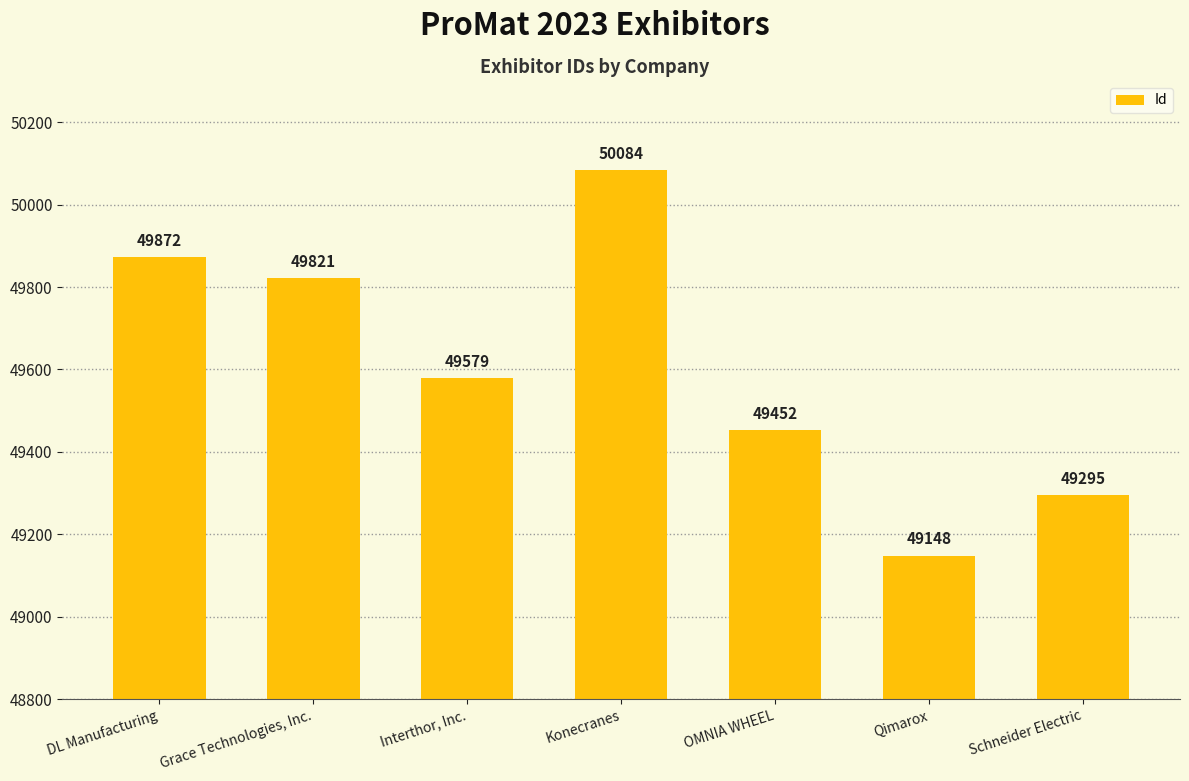

True or false: the data shows 50084 at Konecranes.

True